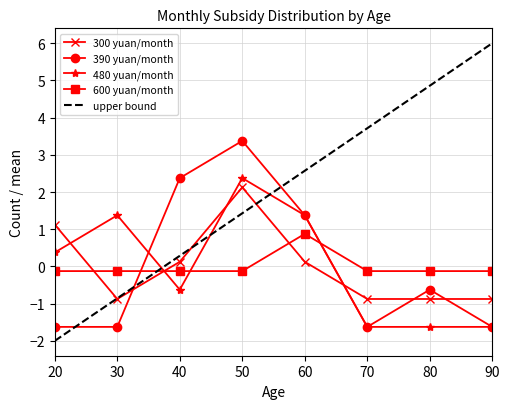

Is it true that 390 yuan/month equals 1.4 at 60?

True